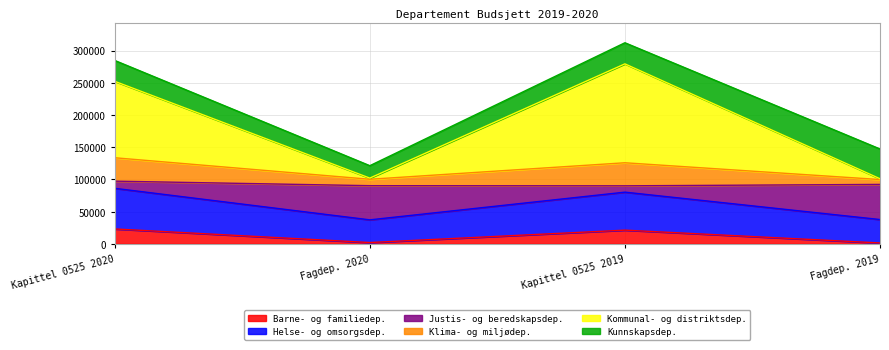

What is the highest value of the Barne- og familiedep. series?

23073